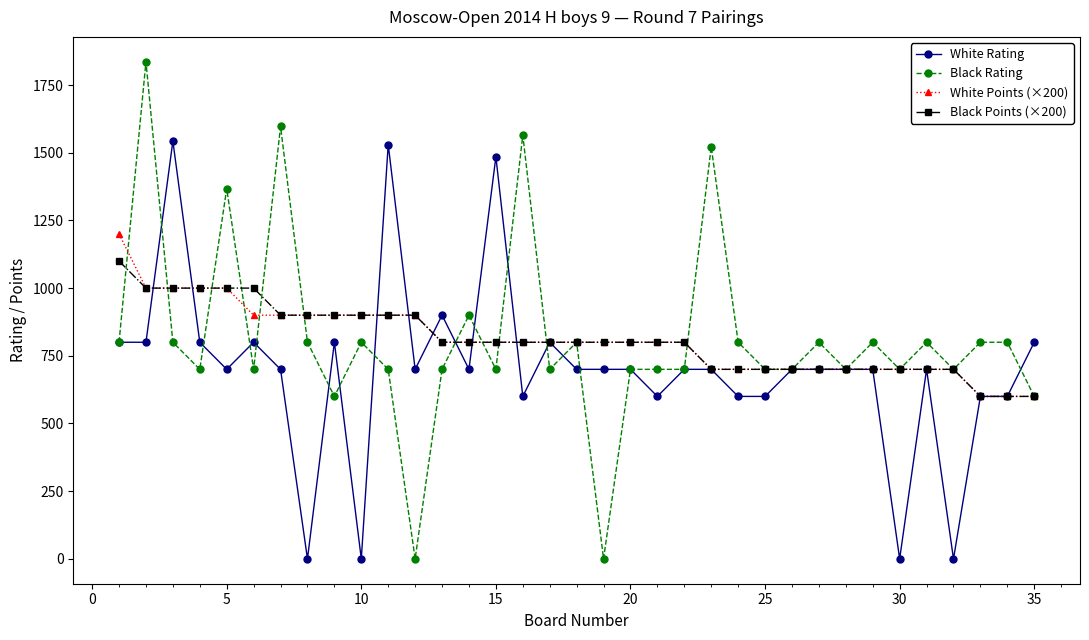

How many lines are shown in the chart?

4